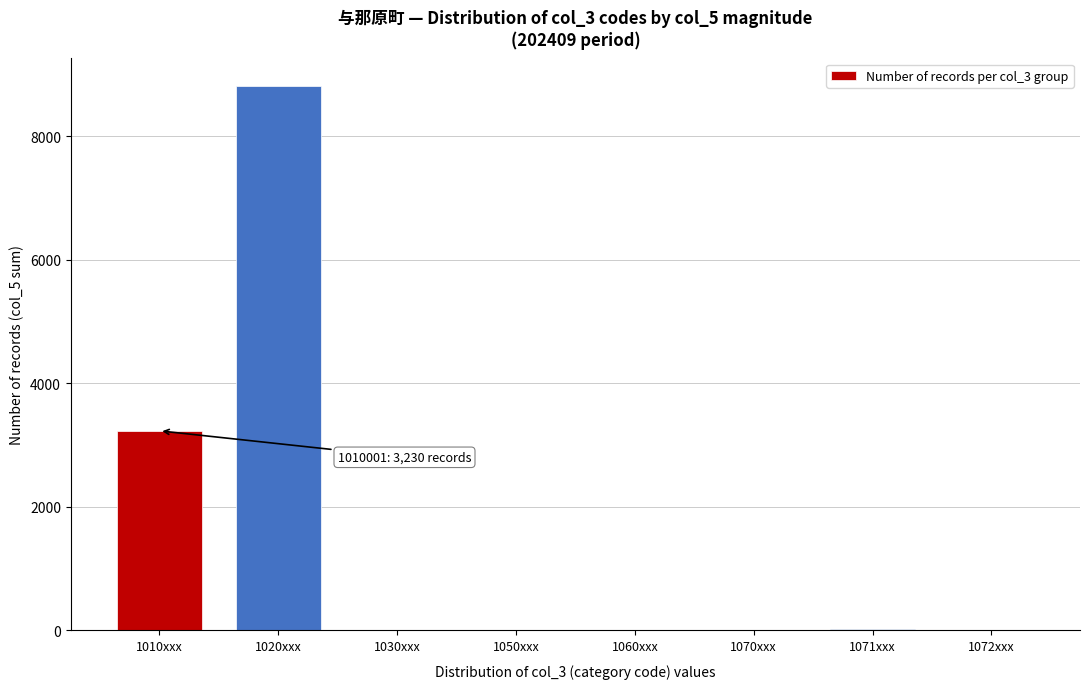

What is the sum of all values?

12077